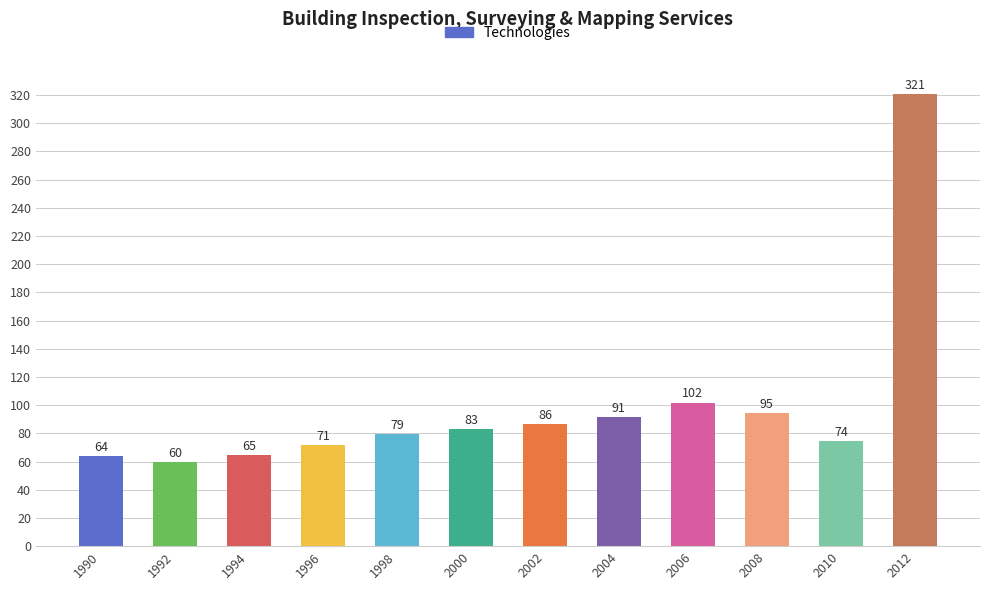

Is it true that the value at 2004 is 146.8?

False